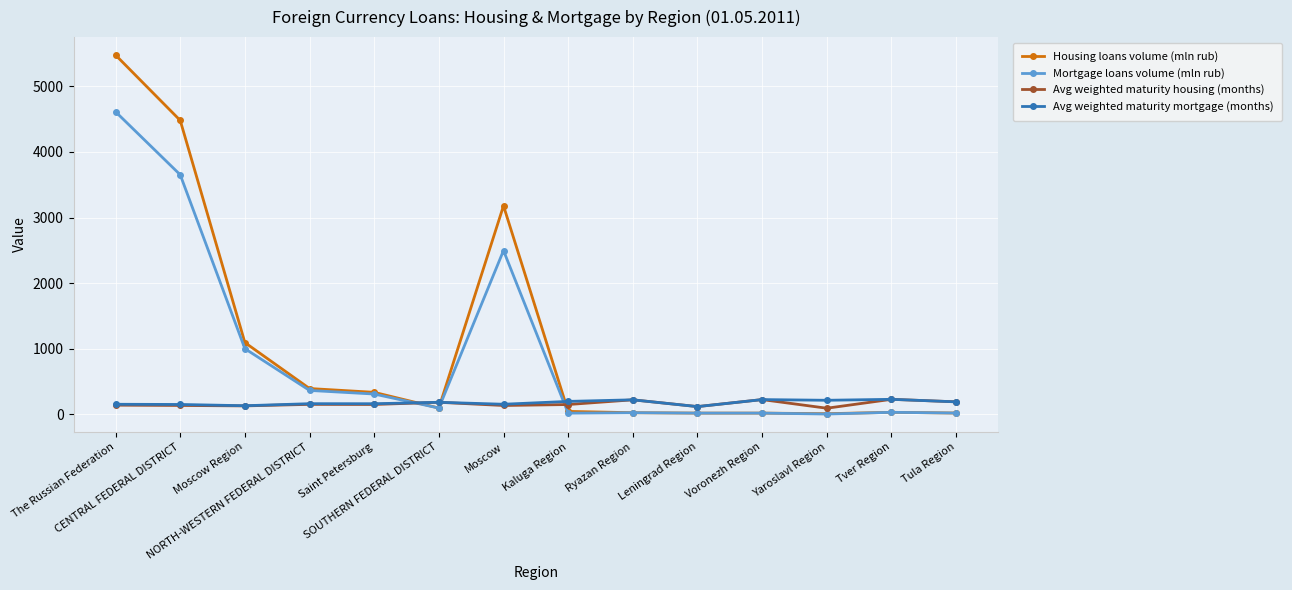

What is the difference between the maximum and second lowest values in the Avg weighted maturity mortgage (months) series?

97.8